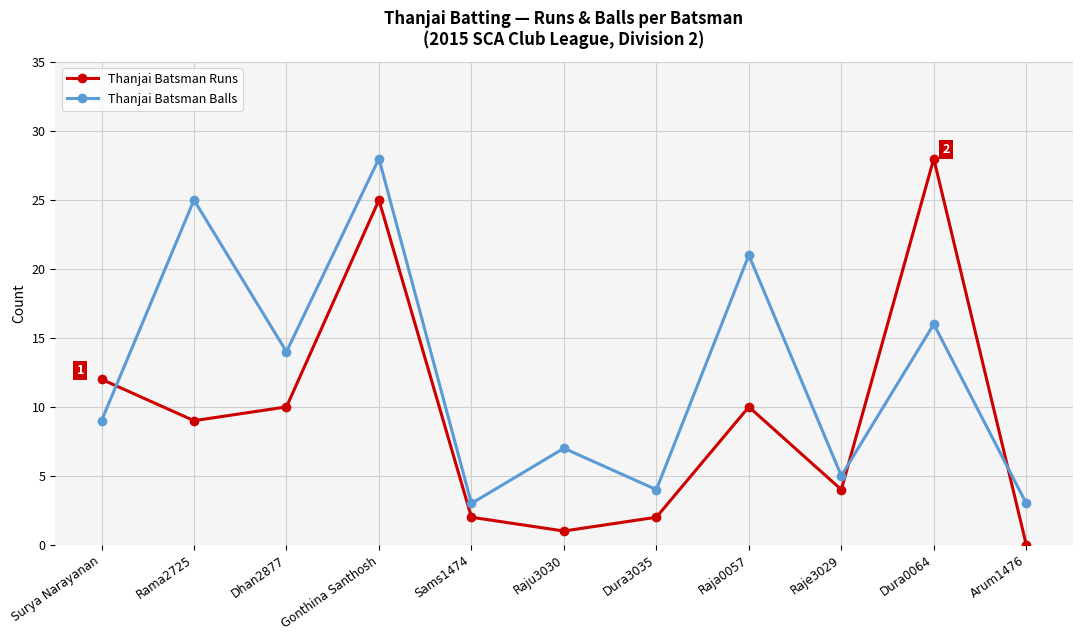

How many distinct data groups are displayed?

2